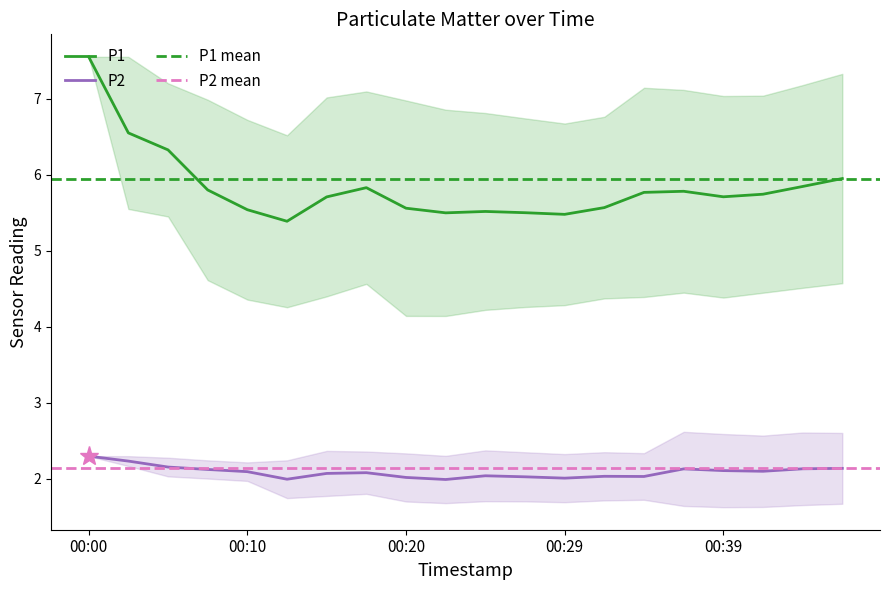

Count the number of data series in this chart.

2